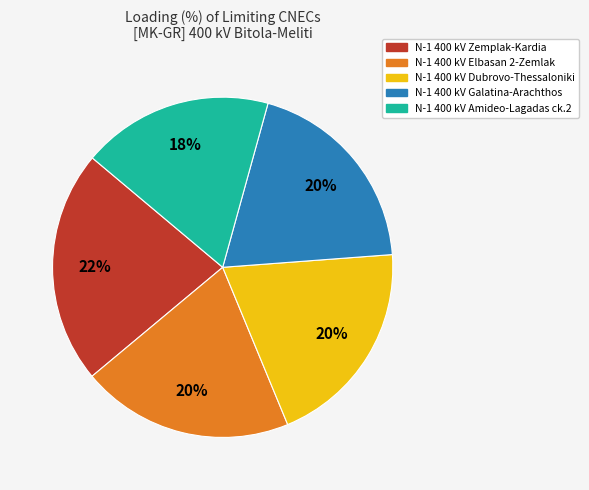

Which slice is the largest?

N-1 400 kV Zemplak-Kardia